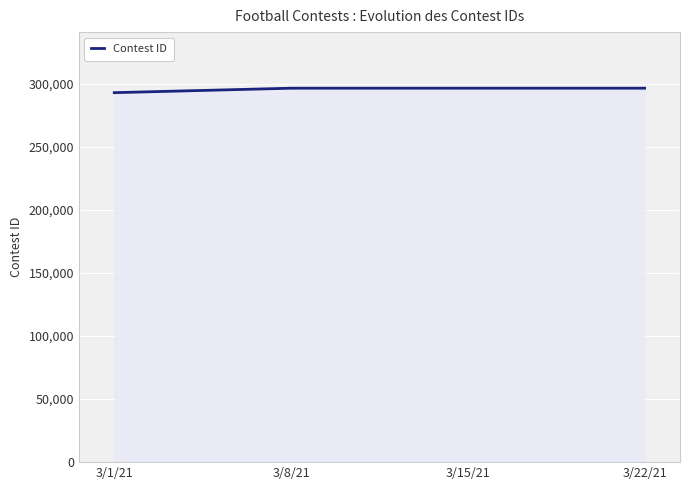

What is the maximum value shown in the chart?

296632